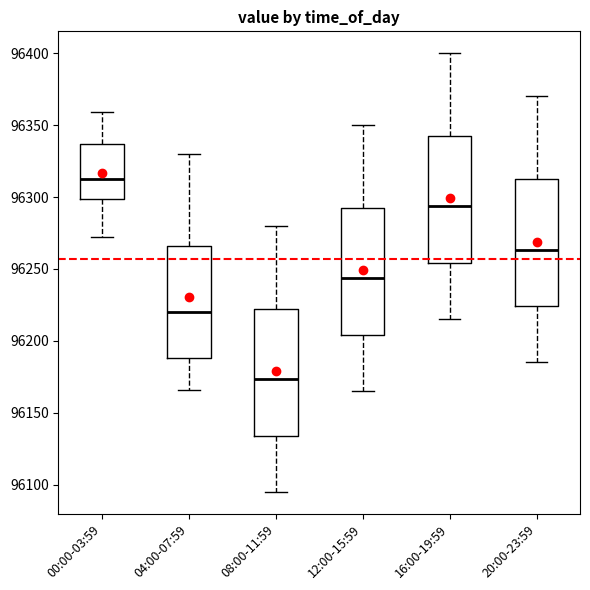

Reading left to right, read every box against the y-axis: the position of its median line, the range the box covers, and the ends of its whiskers. The values are not printed on the chart, so give them approximately, as read against the axis.

00:00-03:59: median 96310, box 96300 to 96335, whiskers 96270 to 96360
04:00-07:59: median 96220, box 96190 to 96265, whiskers 96165 to 96330
08:00-11:59: median 96175, box 96135 to 96220, whiskers 96095 to 96280
12:00-15:59: median 96245, box 96205 to 96290, whiskers 96165 to 96350
16:00-19:59: median 96295, box 96255 to 96340, whiskers 96215 to 96400
20:00-23:59: median 96265, box 96225 to 96310, whiskers 96185 to 96370